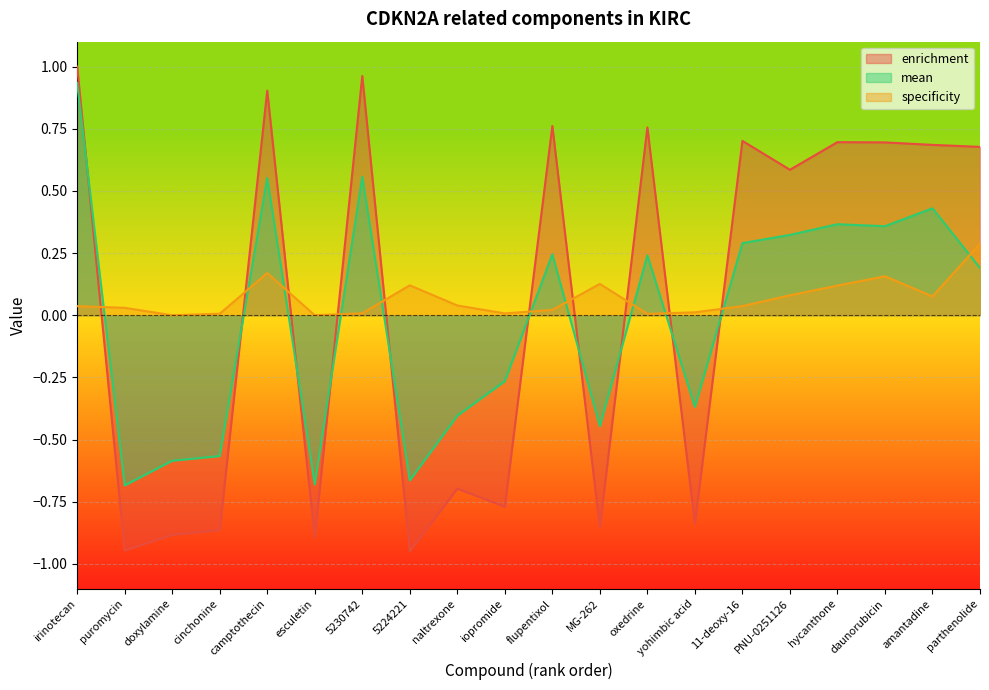

Reading left to right, extract all data points from this chart.

enrichment: irinotecan=1.0	puromycin=-0.9	doxylamine=-0.9	cinchonine=-0.9	camptothecin=0.9	esculetin=-0.9	5230742=1.0	5224221=-0.9	naltrexone=-0.7	iopromide=-0.8	flupentixol=0.8	MG-262=-0.9	oxedrine=0.8	yohimbic acid=-0.8	11-deoxy-16=0.7	PNU-0251126=0.6	hycanthone=0.7	daunorubicin=0.7	amantadine=0.7	parthenolide=0.7
specificity: irinotecan=0.0	puromycin=0.0	doxylamine=0.0	cinchonine=0.0	camptothecin=0.2	esculetin=0.0	5230742=0.0	5224221=0.1	naltrexone=0.0	iopromide=0.0	flupentixol=0.0	MG-262=0.1	oxedrine=0.0	yohimbic acid=0.0	11-deoxy-16=0.0	PNU-0251126=0.1	hycanthone=0.1	daunorubicin=0.2	amantadine=0.1	parthenolide=0.3
mean: irinotecan=0.9	puromycin=-0.7	doxylamine=-0.6	cinchonine=-0.6	camptothecin=0.6	esculetin=-0.7	5230742=0.6	5224221=-0.7	naltrexone=-0.4	iopromide=-0.3	flupentixol=0.2	MG-262=-0.4	oxedrine=0.2	yohimbic acid=-0.4	11-deoxy-16=0.3	PNU-0251126=0.3	hycanthone=0.4	daunorubicin=0.4	amantadine=0.4	parthenolide=0.2